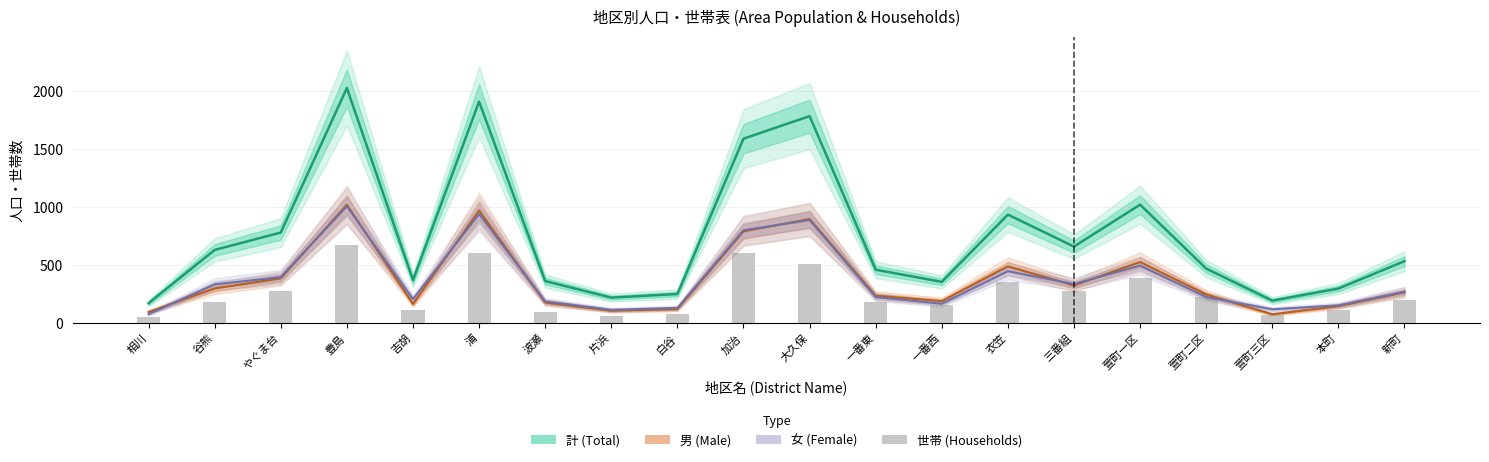

Where does the data first go above 202?

やぐま台